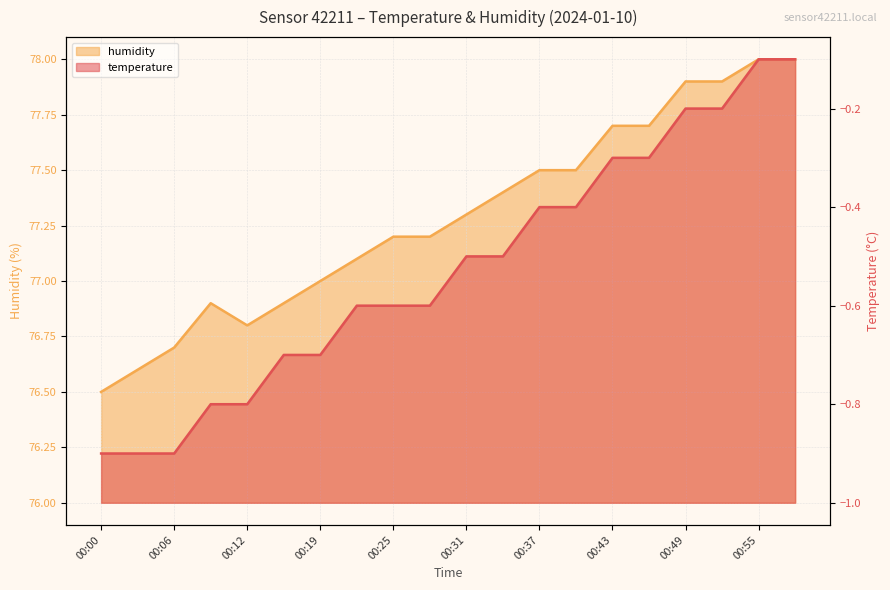

How many categories are shown in the chart?

20